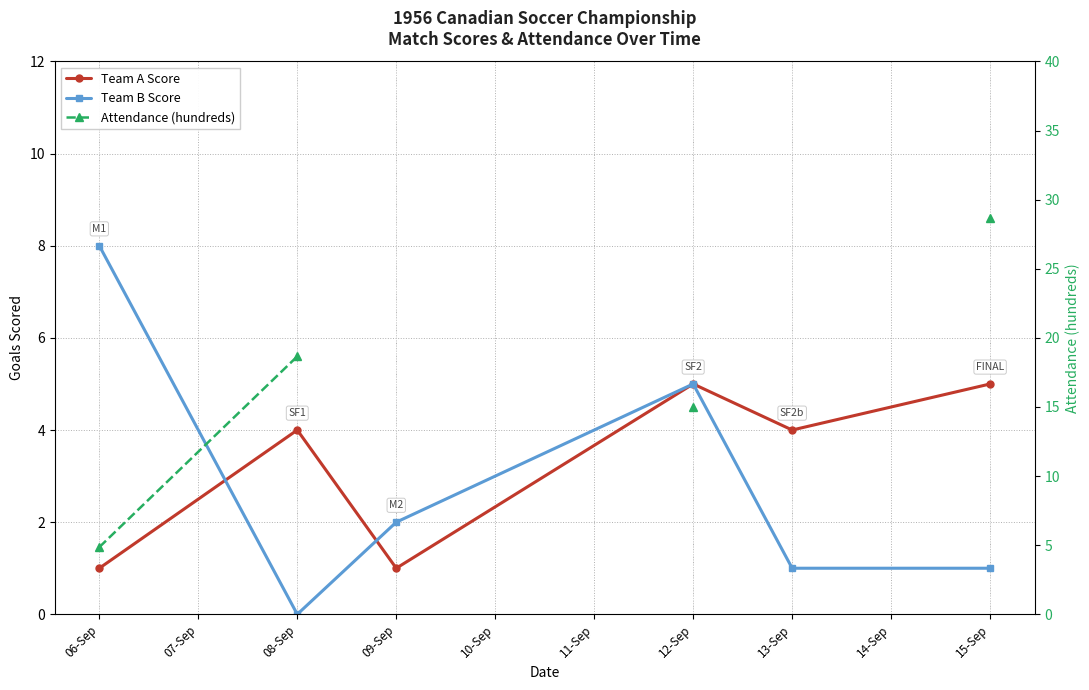

The Team A Score series shows 2.1 at 15-Sep. True or false?

False